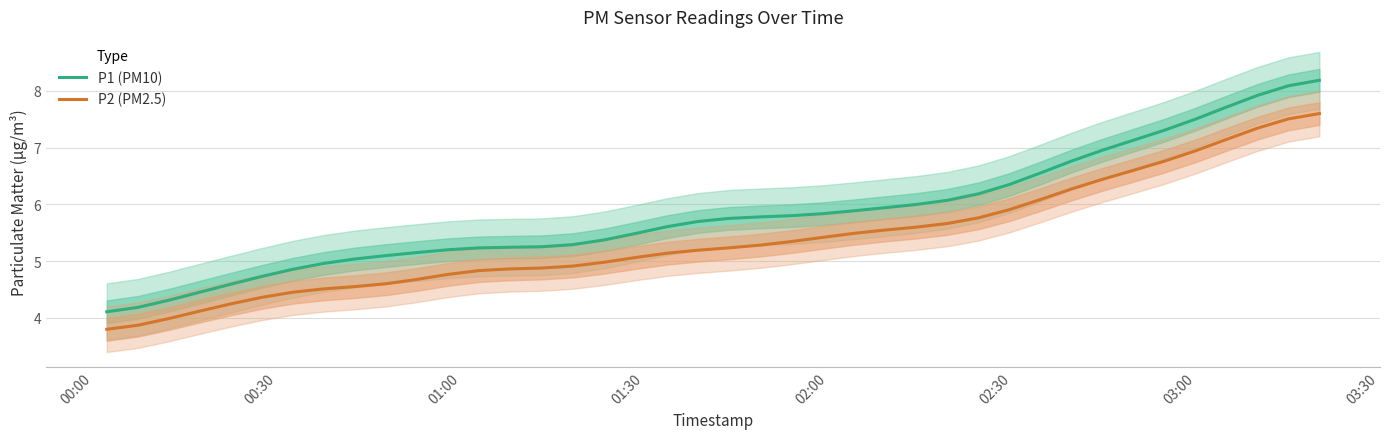

Rank the series by their maximum value, from highest to lowest.

P1 (PM10), P2 (PM2.5)